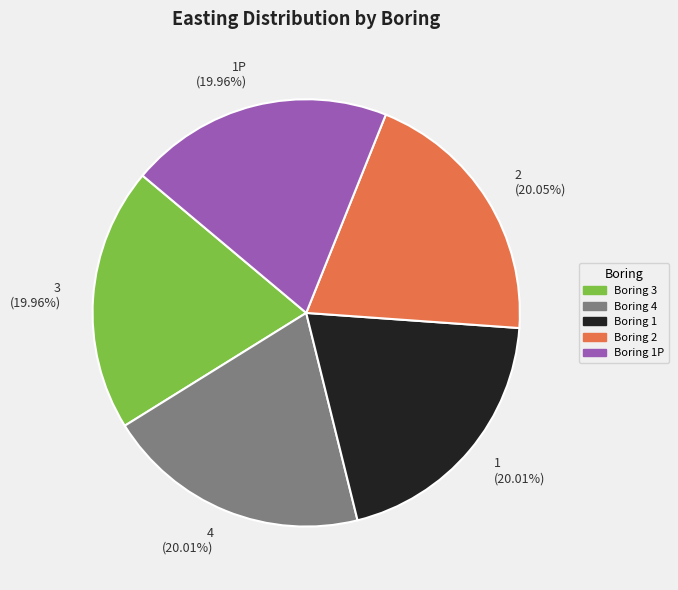

Combined, do 3 and 2 account for over 50%?

No